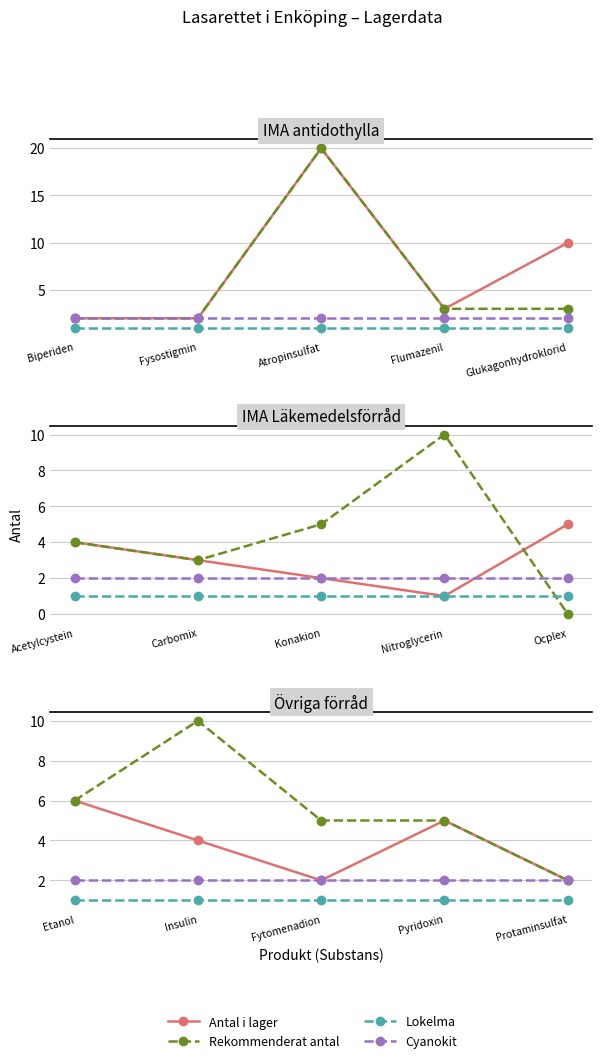

What position from the left is Pyridoxin?

4